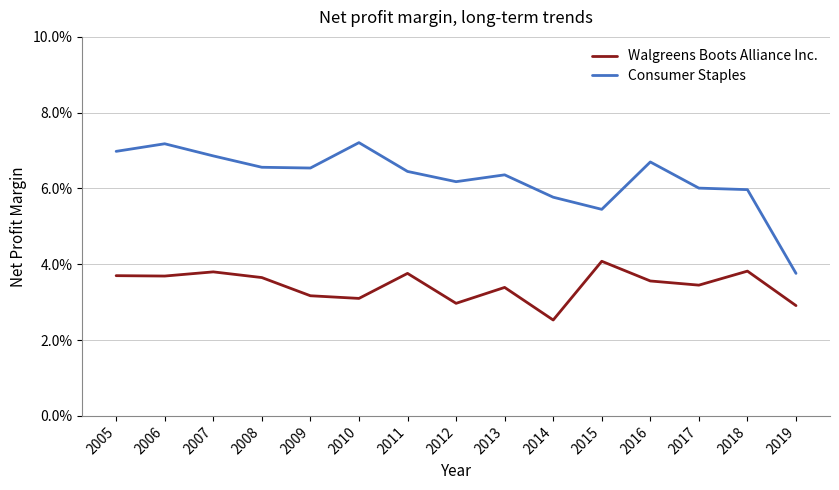

True or false: Walgreens Boots Alliance Inc. has more than 0 points higher than both neighbors.

True